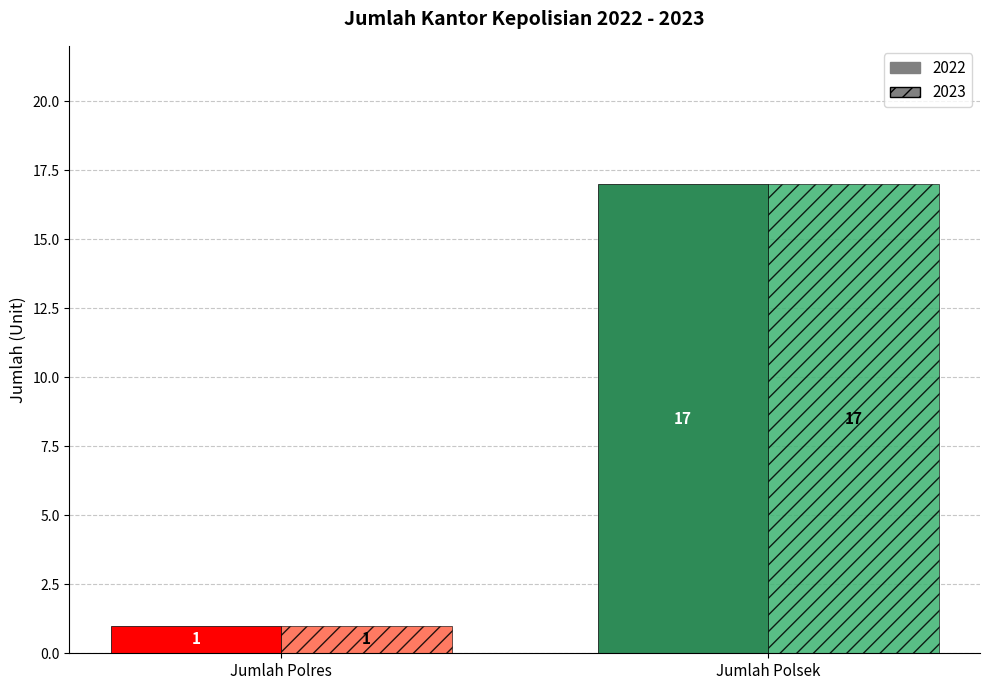

The 2022 series shows 1 at Jumlah Polres. True or false?

True